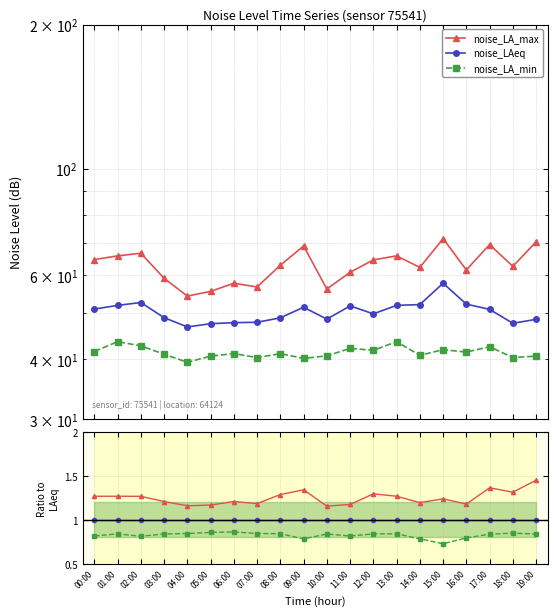

Is it true that noise_LA_max equals 1.3 at 08:00?

True